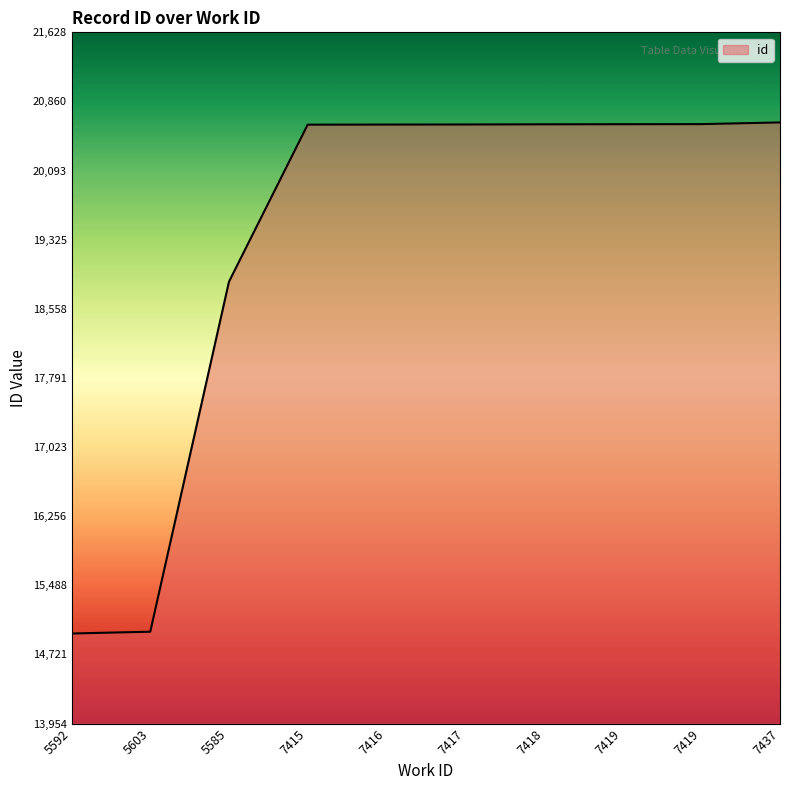

How many lines are shown in the chart?

1